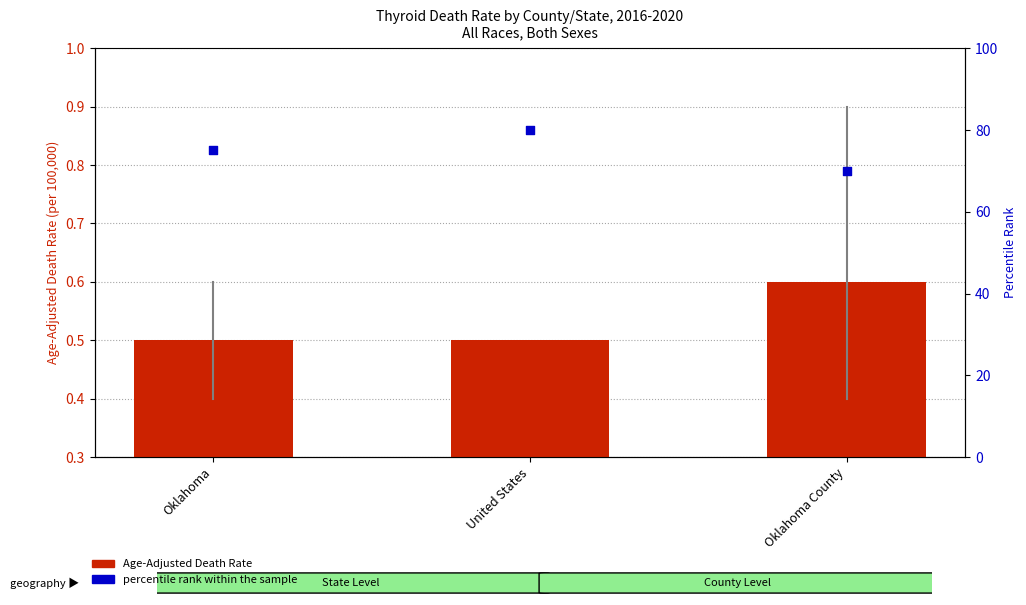

Which series reaches the maximum Y coordinate?

percentile rank within the sample